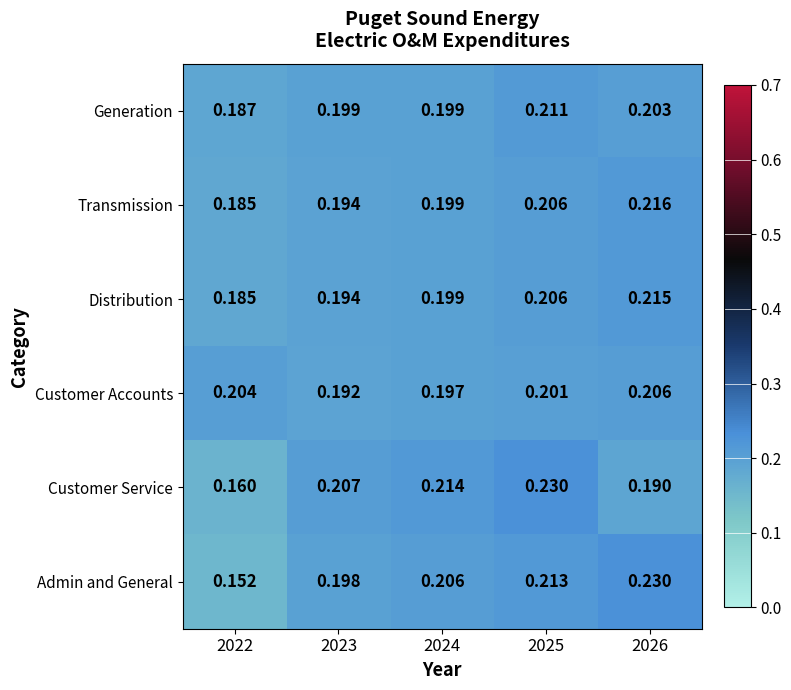

At which category is the sum across all series the highest?

2025